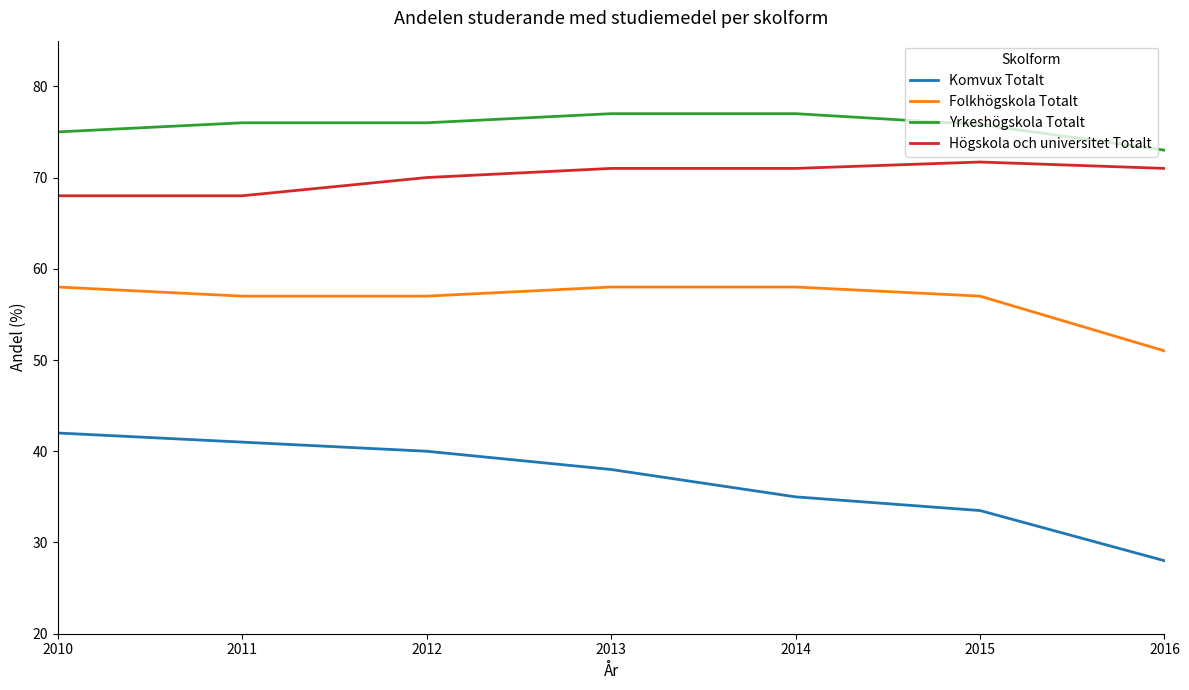

Where does the Folkhögskola Totalt series first go above 57?

2010